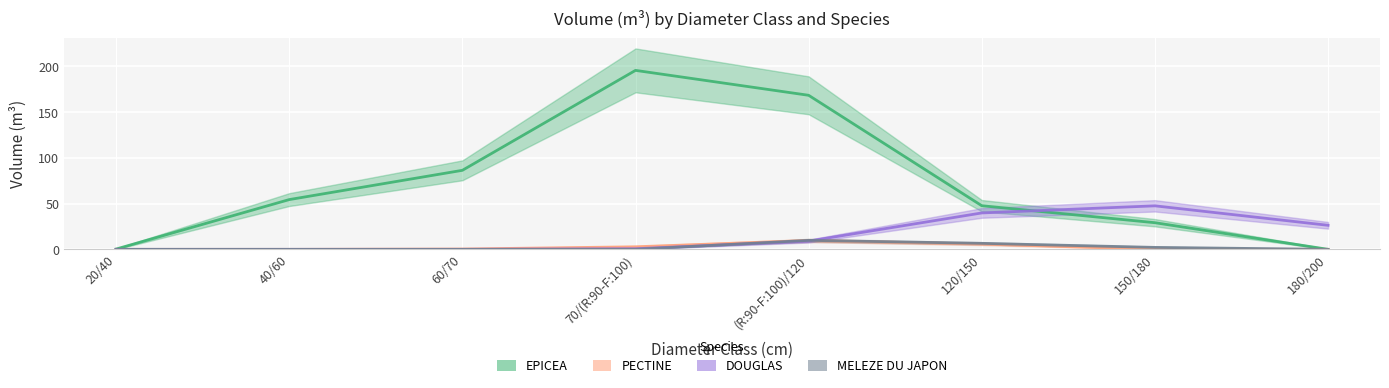

Reading left to right, transcribe all the data shown in this chart.

EPICEA: 20/40=0.3	40/60=54.4	60/70=86.4	70/(R:90-F:100)=195.7	(R:90-F:100)/120=168.5	120/150=47.7	150/180=29.1	180/200=0.0
PECTINE: 20/40=0.0	40/60=0.0	60/70=0.4	70/(R:90-F:100)=2.8	(R:90-F:100)/120=9.7	120/150=5.8	150/180=0.0	180/200=0.0
DOUGLAS: 20/40=0.0	40/60=0.0	60/70=0.0	70/(R:90-F:100)=0.7	(R:90-F:100)/120=9.0	120/150=39.8	150/180=47.6	180/200=26.3
MELEZE DU JAPON: 20/40=0.0	40/60=0.0	60/70=0.0	70/(R:90-F:100)=0.0	(R:90-F:100)/120=9.8	120/150=6.6	150/180=2.1	180/200=0.0